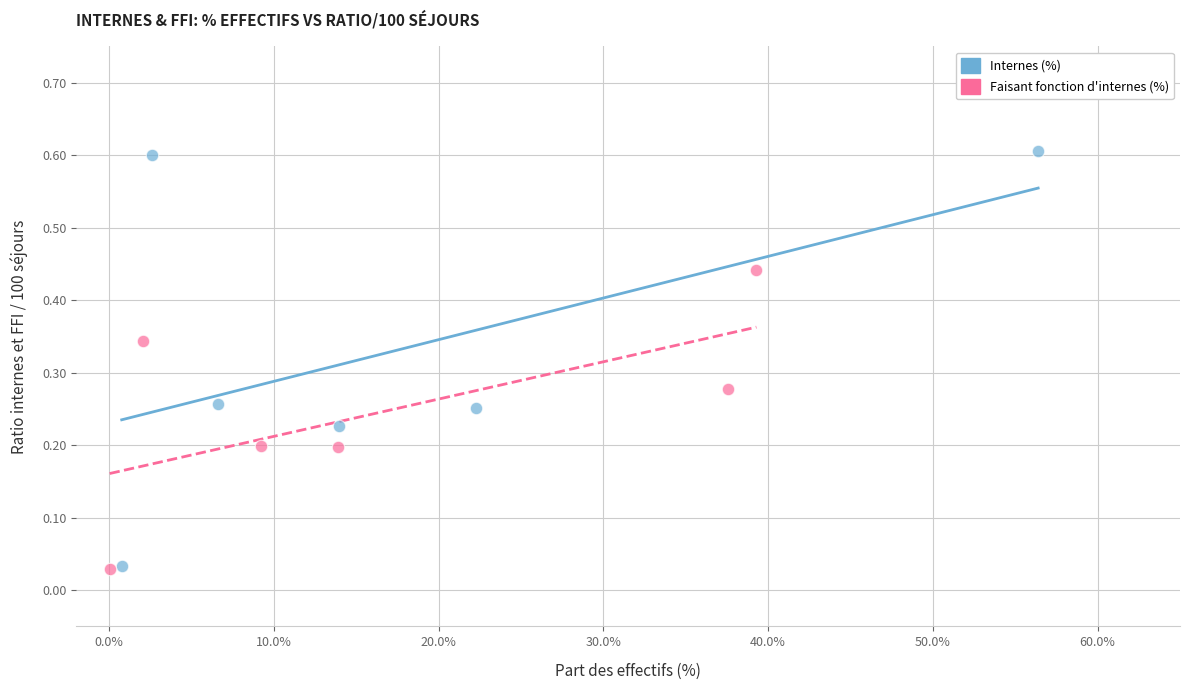

Which series contains the highest Y value?

Internes (%)